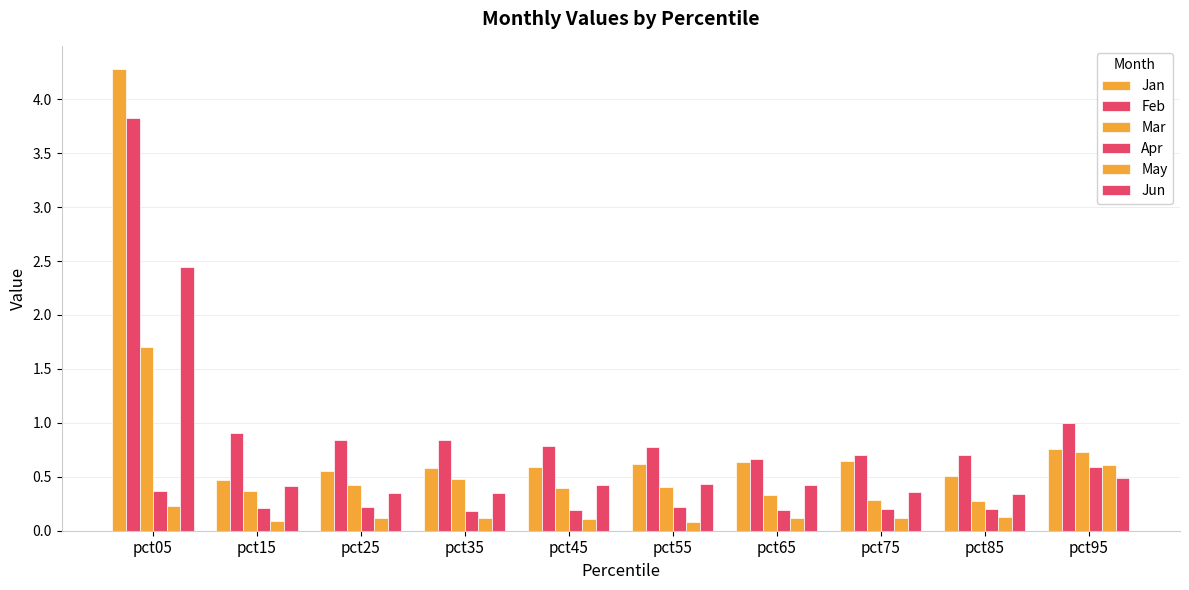

Is it true that Apr equals 0.2 at pct35?

True